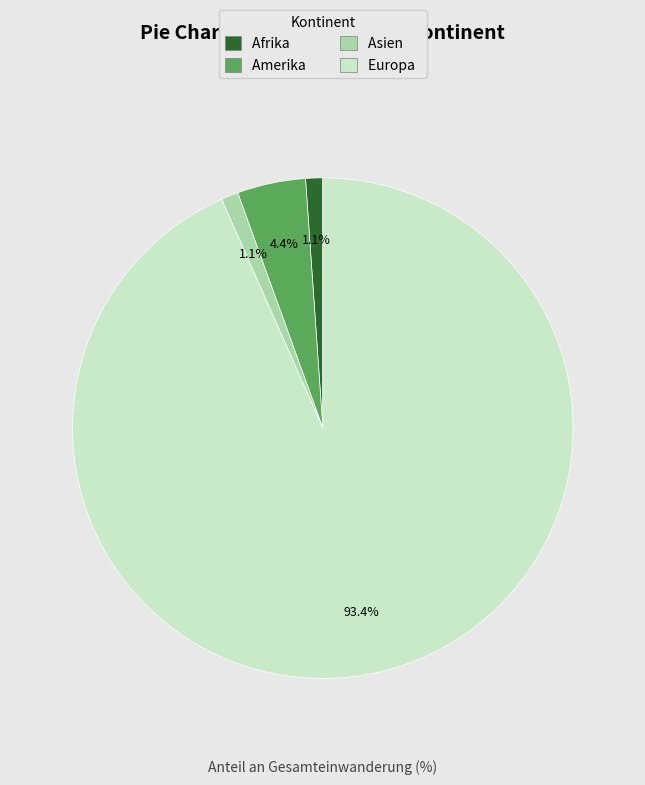

Is there any slice that represents more than half of the pie?

Yes